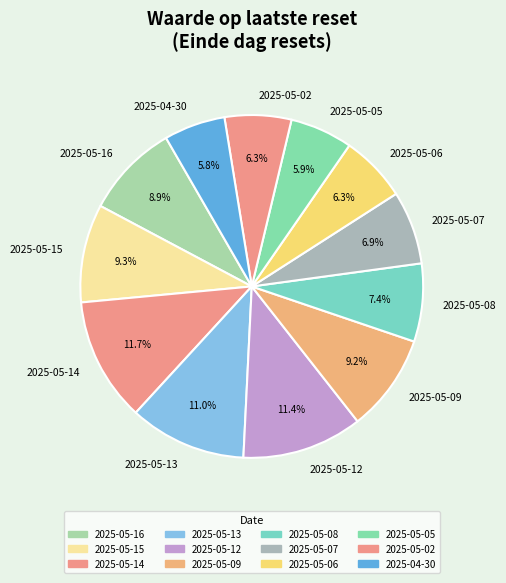

Between 2025-05-05 and 2025-05-12, which is larger?

2025-05-12